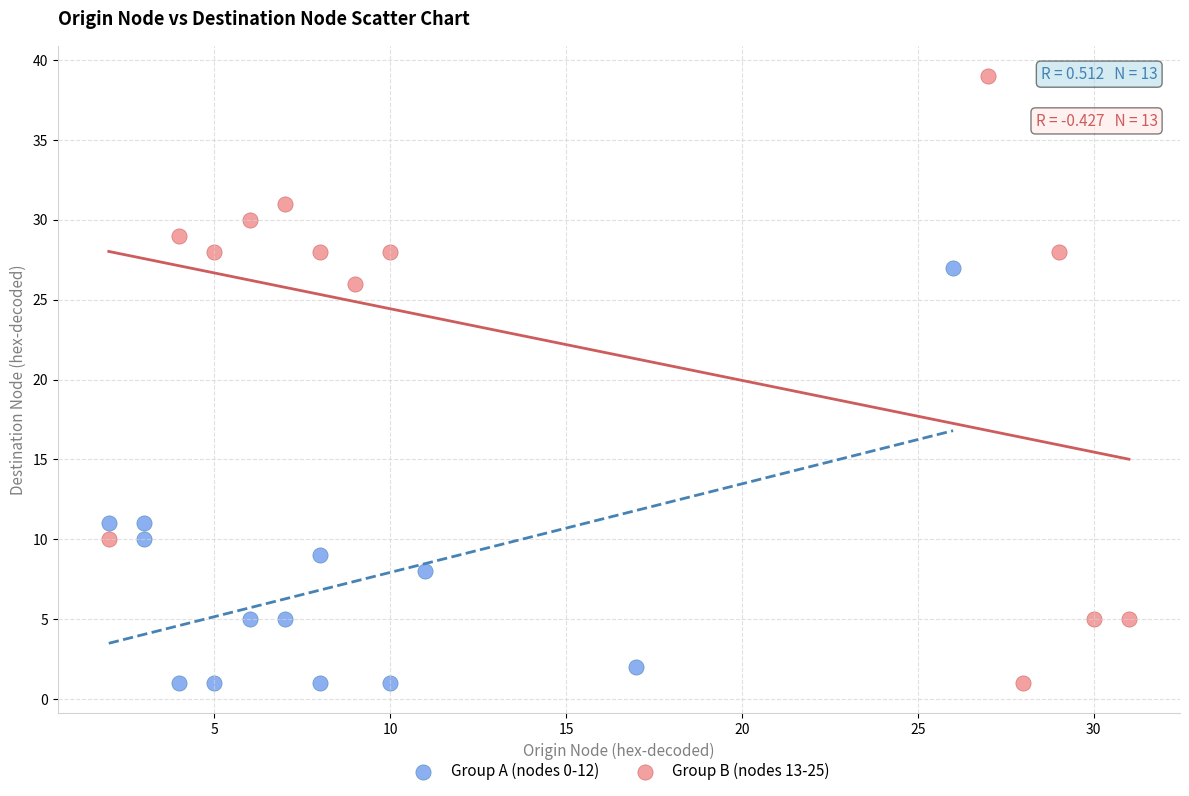

Which series contains the highest Y value?

Group B (nodes 13-25)